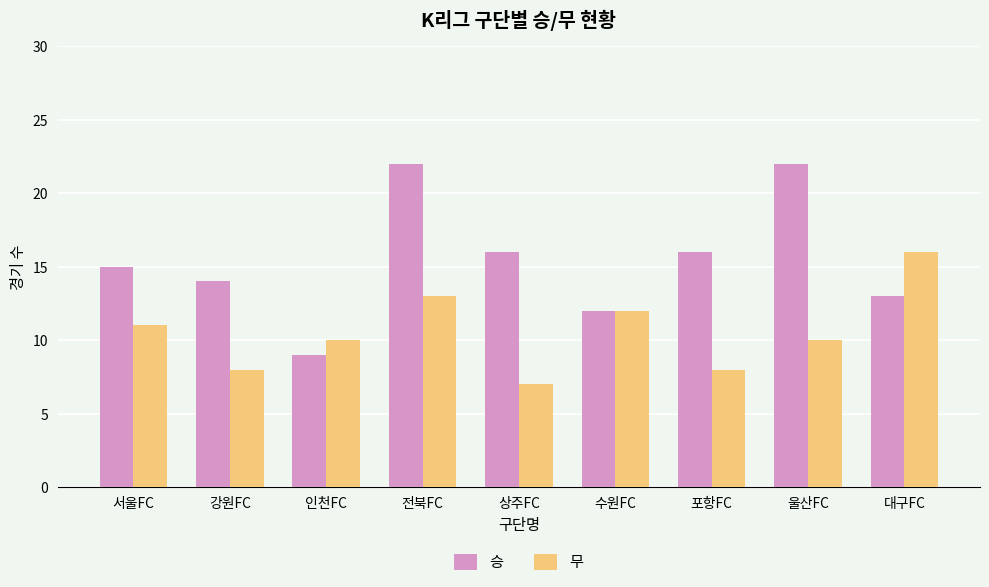

Which series changed the most between 서울FC and 강원FC?

무